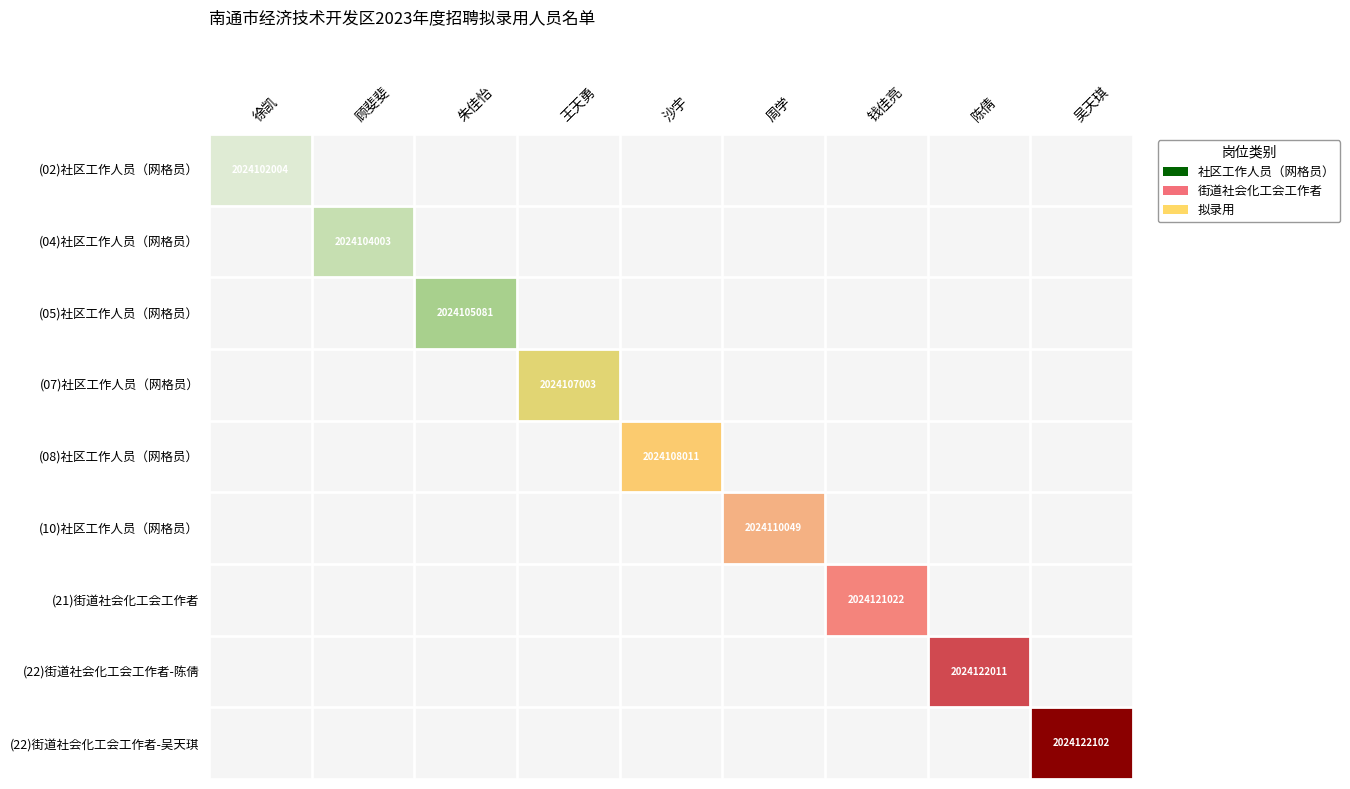

What is the difference between the highest and lowest values at 王天勇?

4